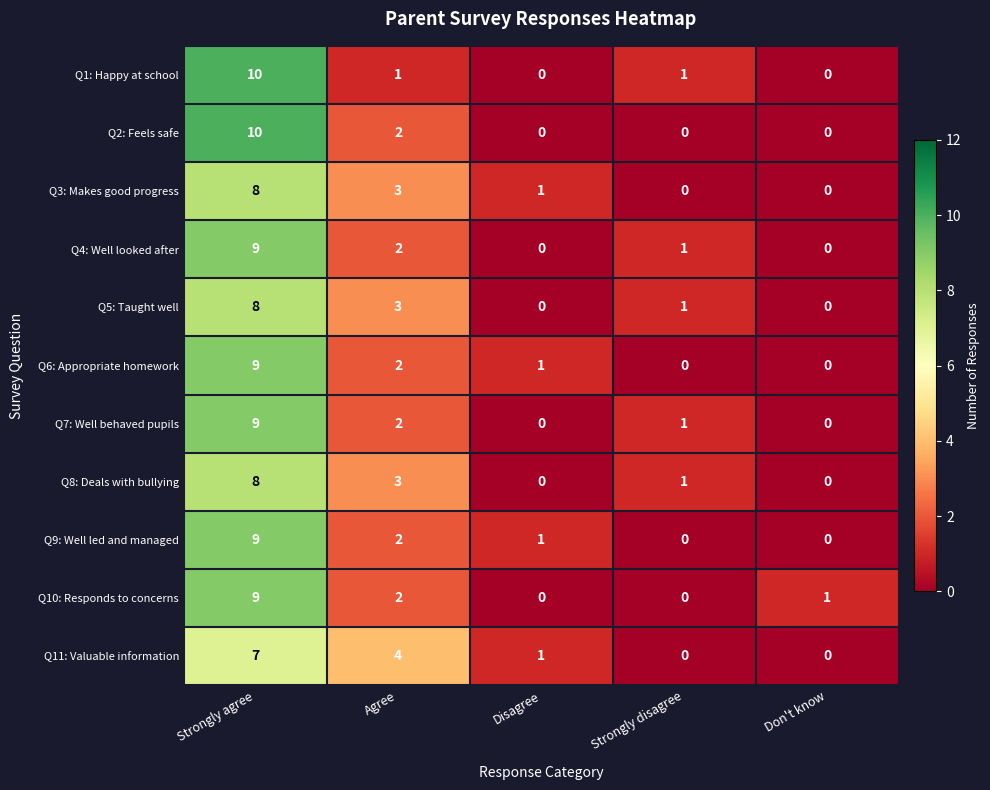

Which series changed the most between Strongly agree and Agree?

Q1: Happy at school